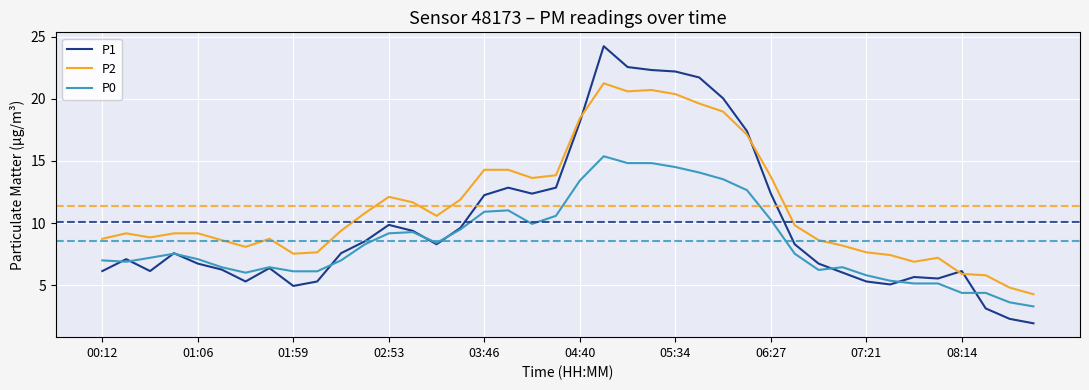

Which series has the largest range (max minus min)?

P1